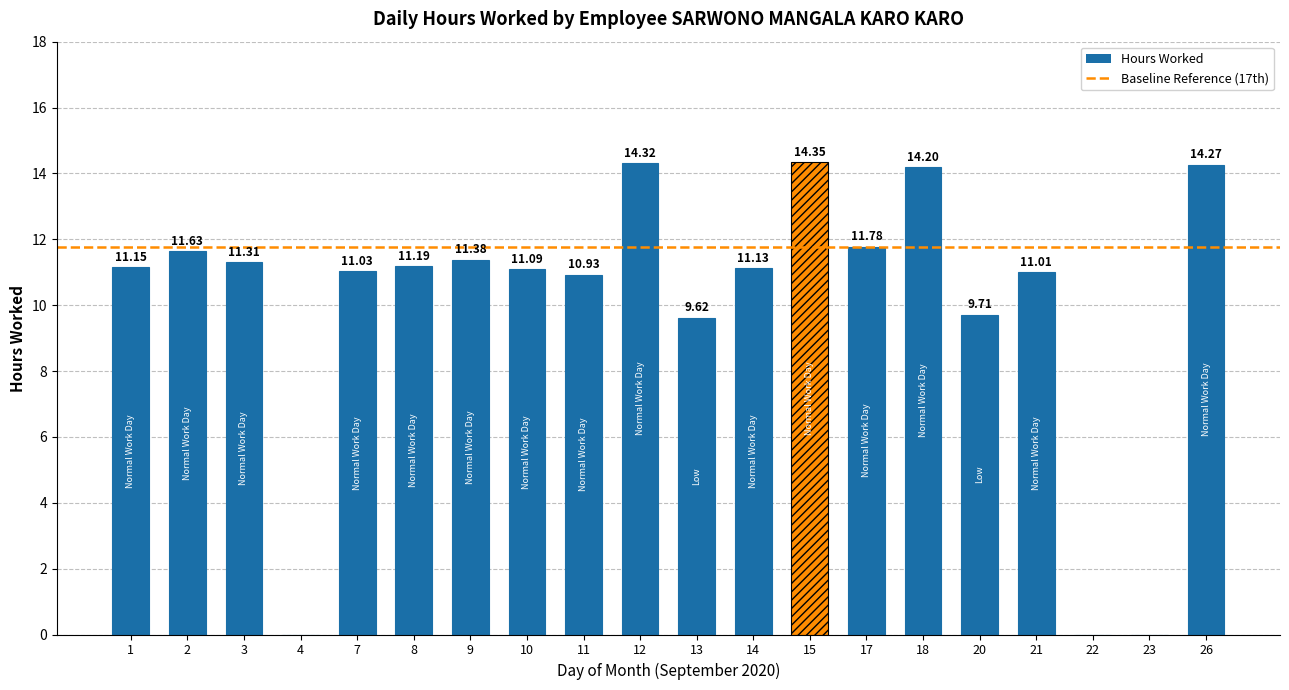

At which label is the value closest to 7?

13